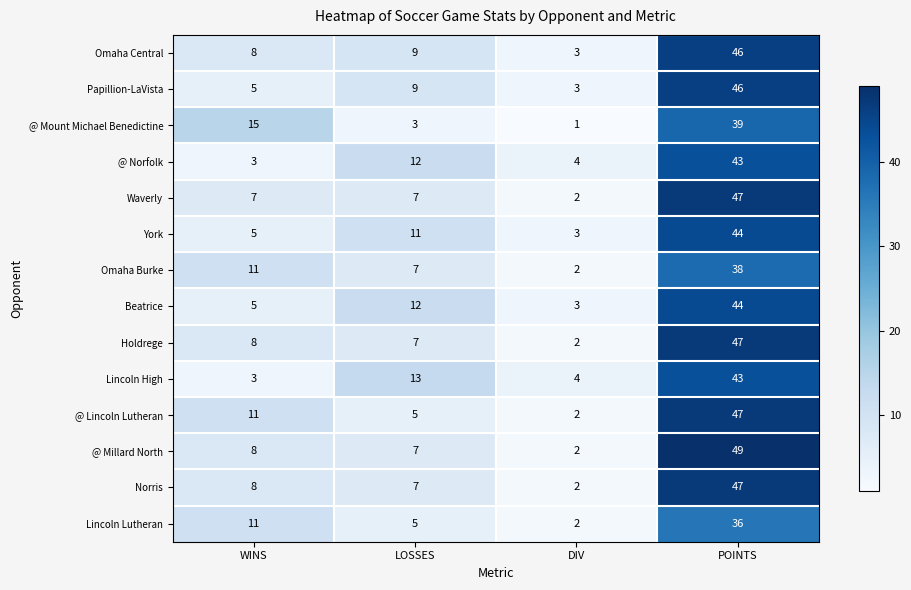

Is it true that Omaha Central equals 46 at POINTS?

True